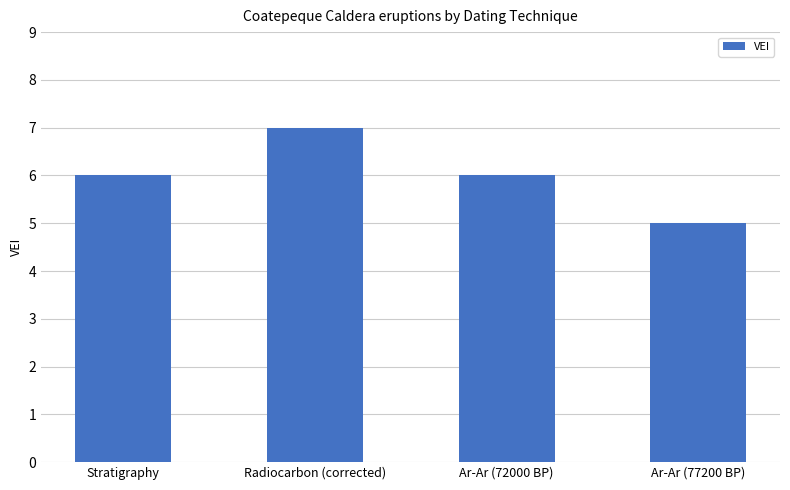

The chart shows a value of 2 at Radiocarbon (corrected). True or false?

False